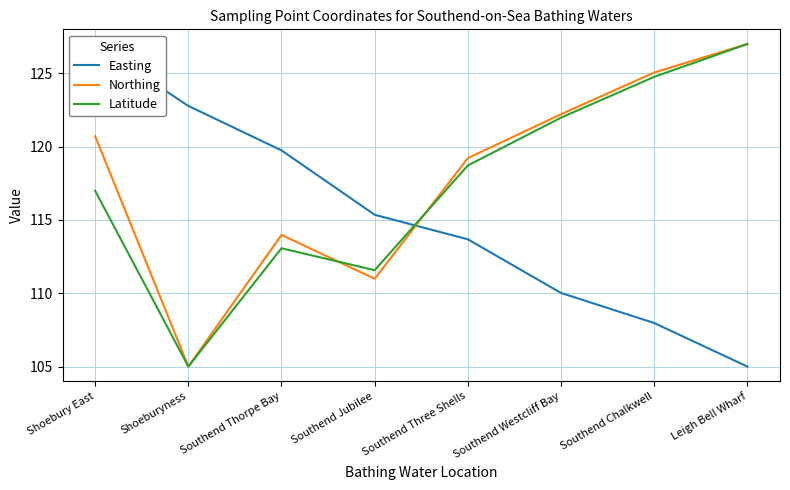

What are all the series names shown in the legend?

Easting, Northing, Latitude